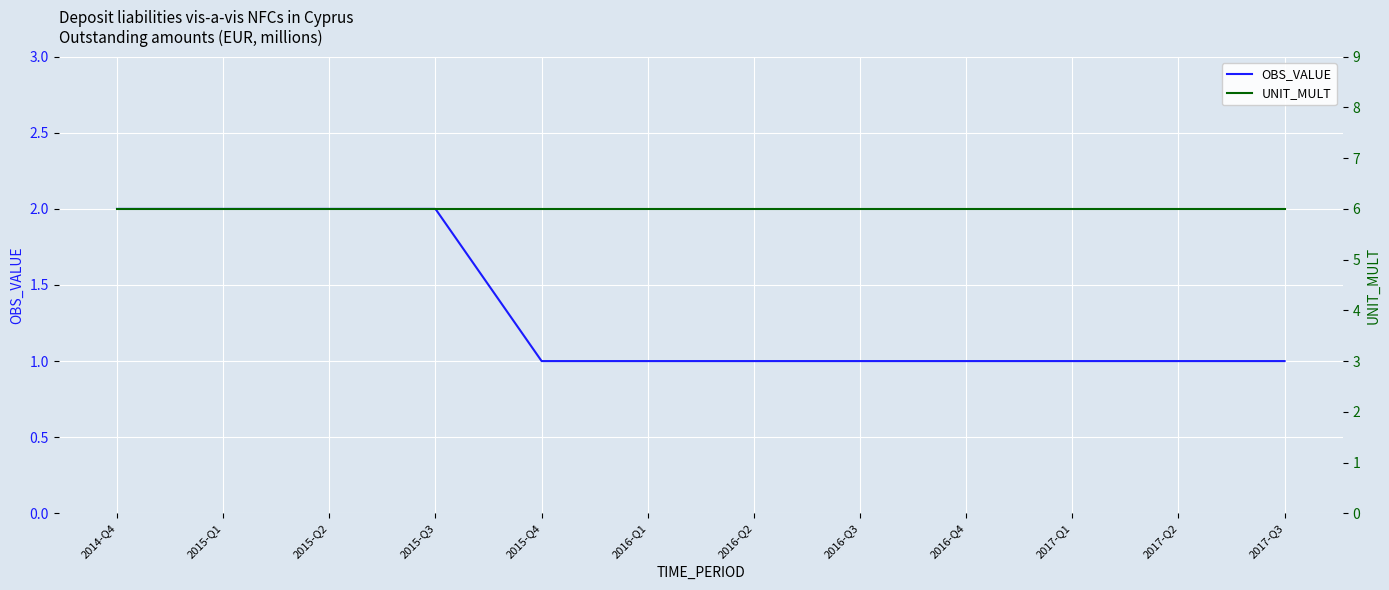

Rank the series by their maximum value, from highest to lowest.

UNIT_MULT, OBS_VALUE